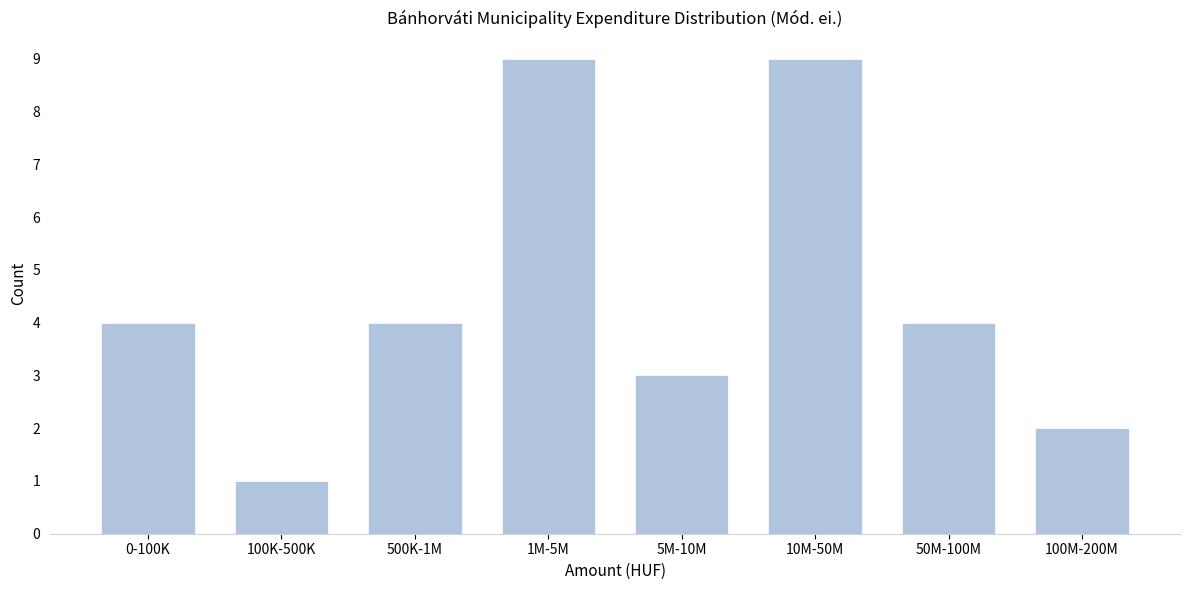

Reading left to right, what are all the values shown in this chart?

4	1	4	9	3	9	4	2